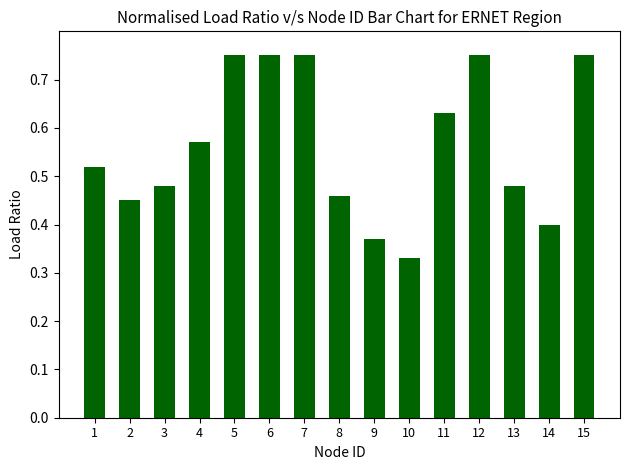

What is the sum of all values?

8.4